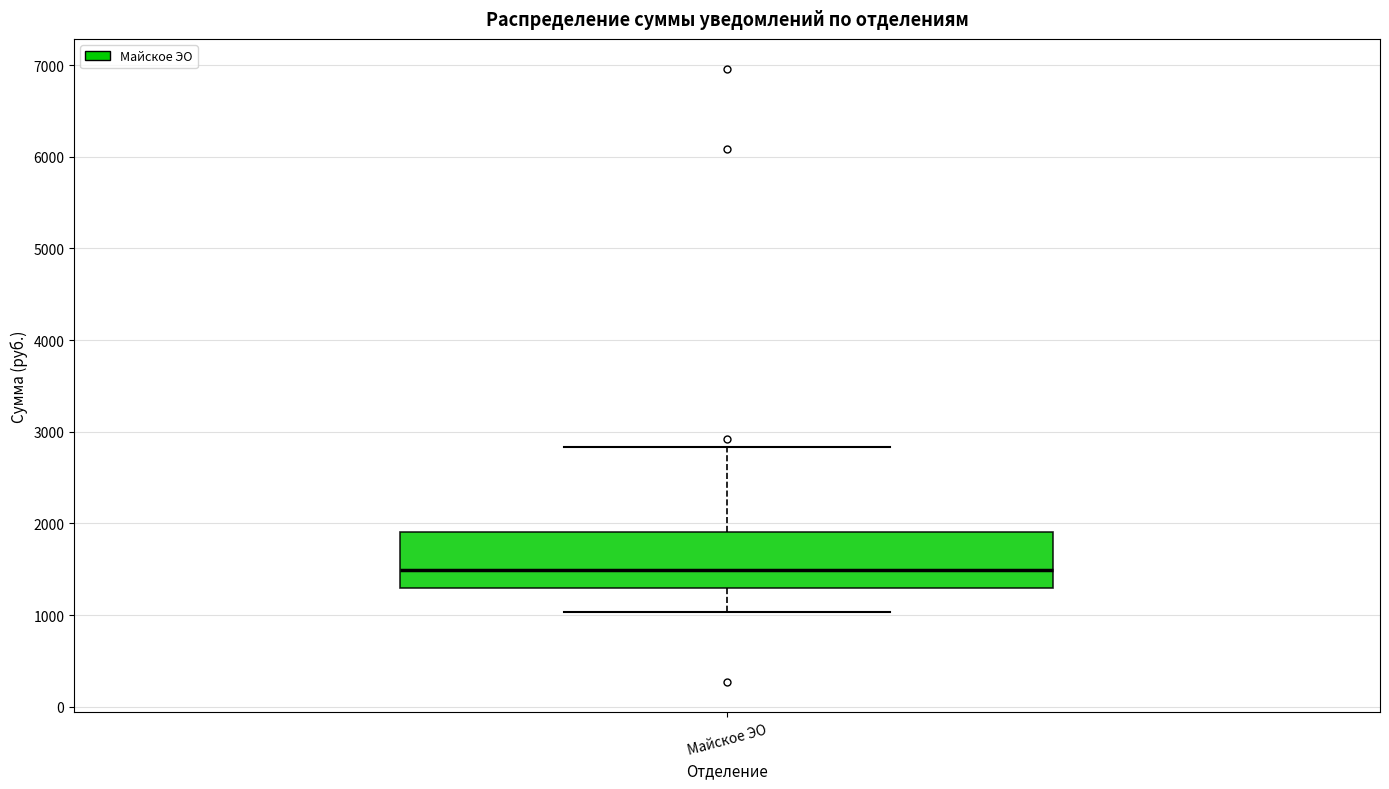

Where does the median line of the box for Майское ЭО sit on the y-axis? The values are not printed on the chart, so give them approximately, as read against the axis.

1500